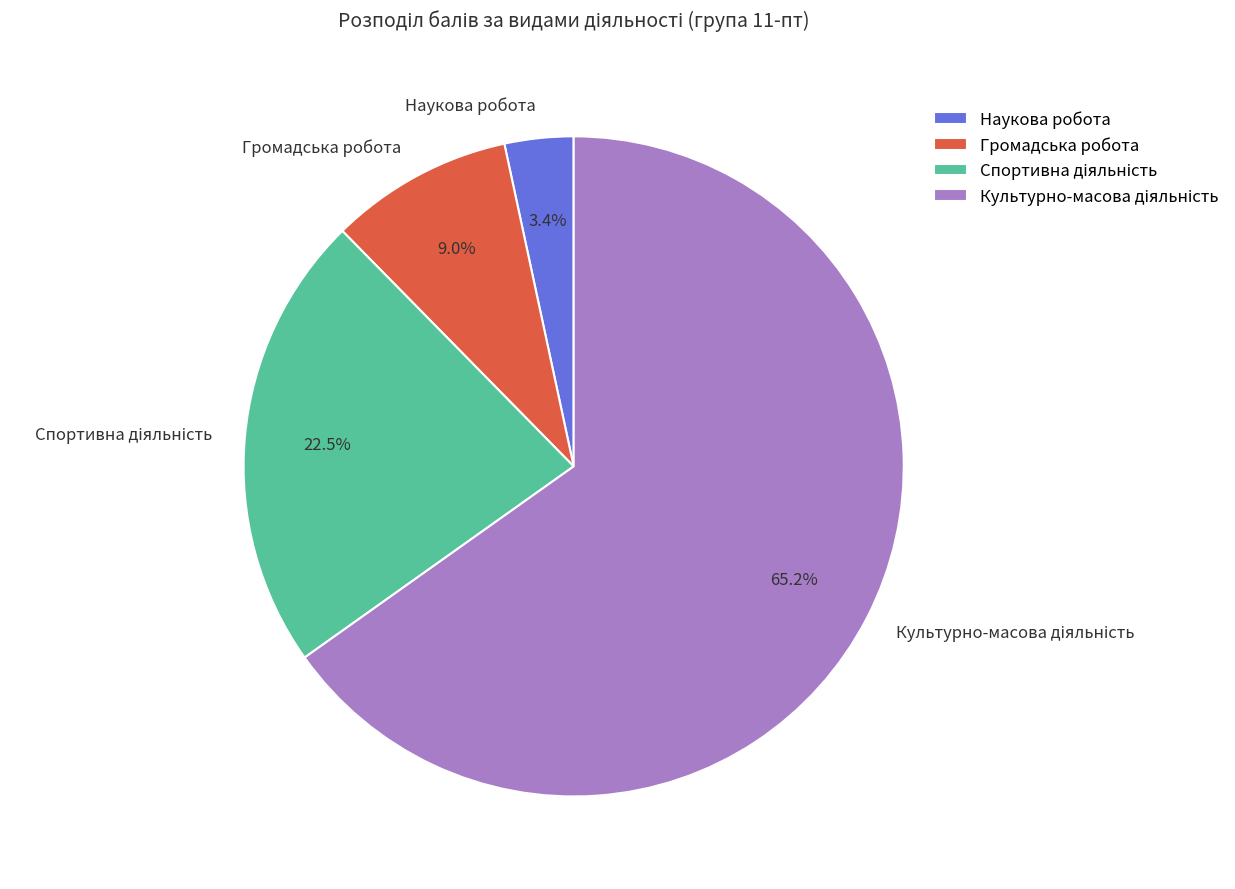

Count the number of slices in the pie.

4